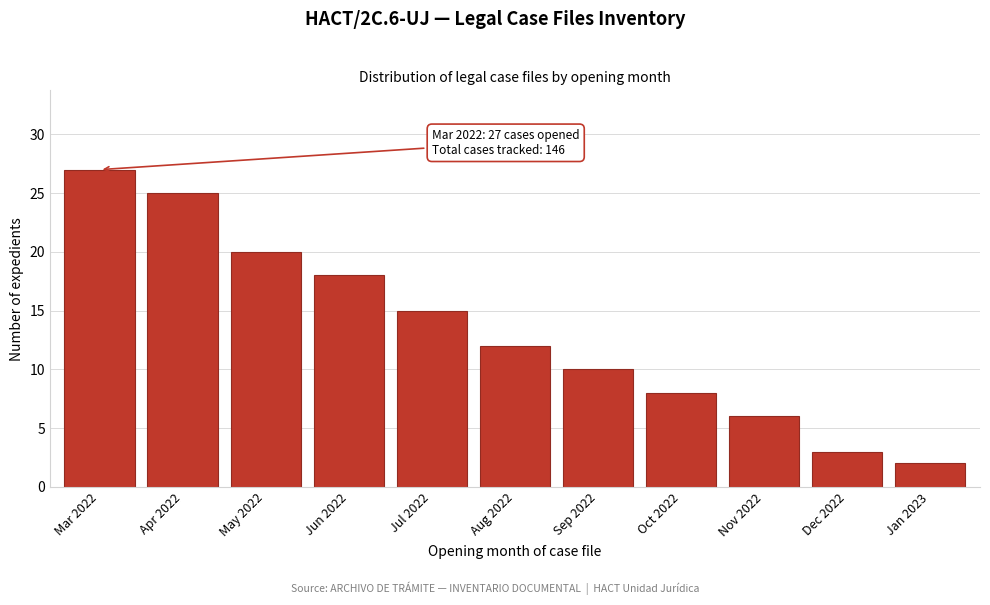

Reading right to left, transcribe all the data shown in this chart.

2	3	6	8	10	12	15	18	20	25	27